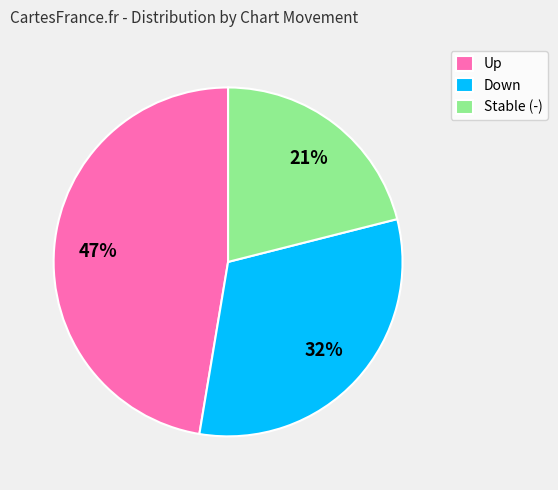

True or false: Up accounts for 54% of the total.

False